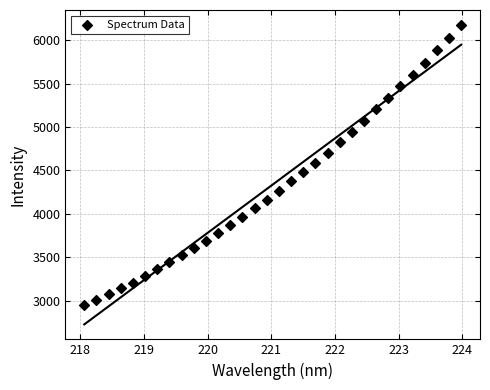

What is the range of Y values (max minus min)?

3231.5